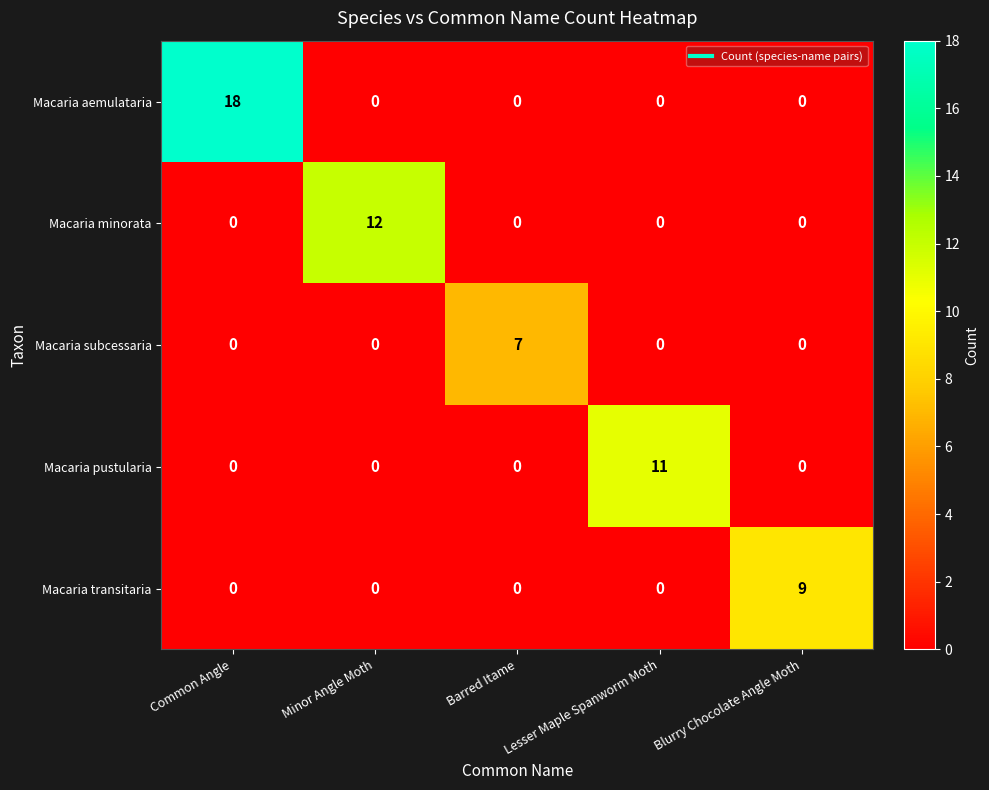

How many Macaria subcessaria values are between 0 and 1?

4